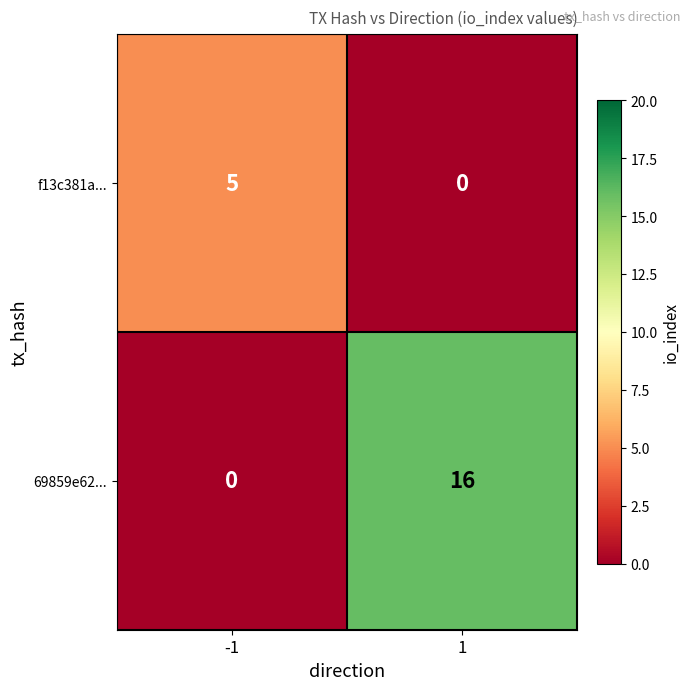

At how many categories does at least one series exceed 13?

1